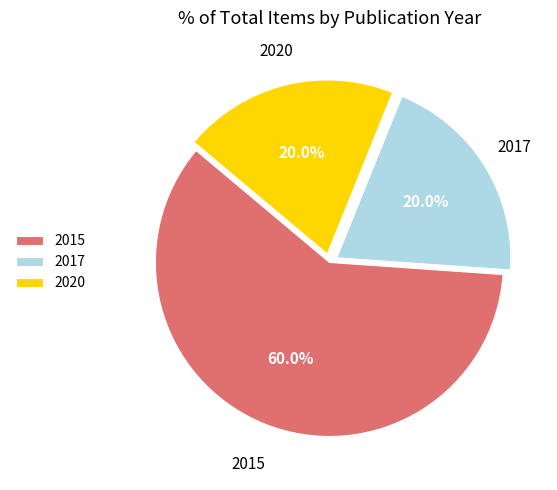

Is the sum of 2017 and 2015 greater than half?

Yes